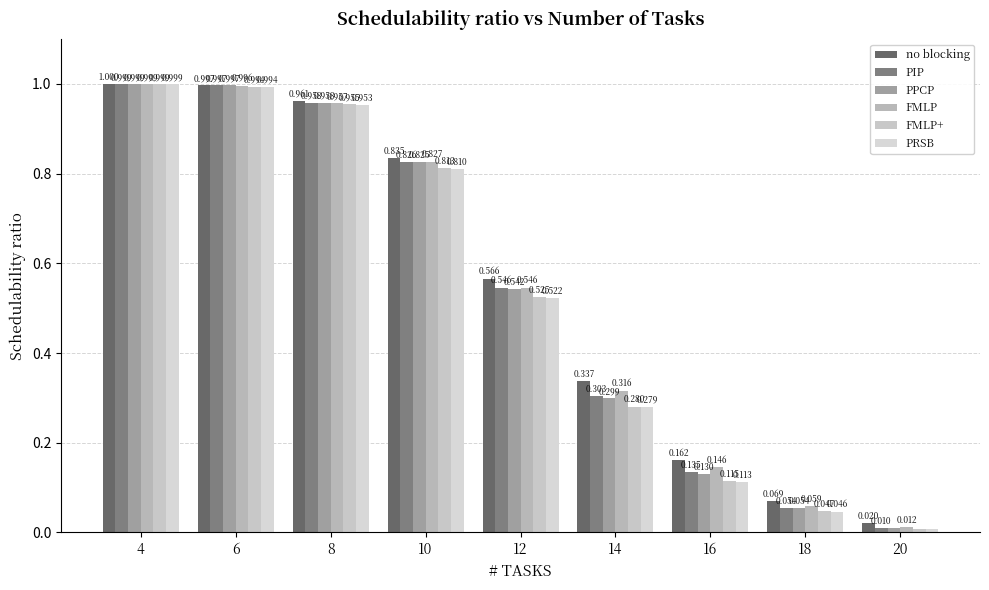

At which label does PRSB reach its peak?

4